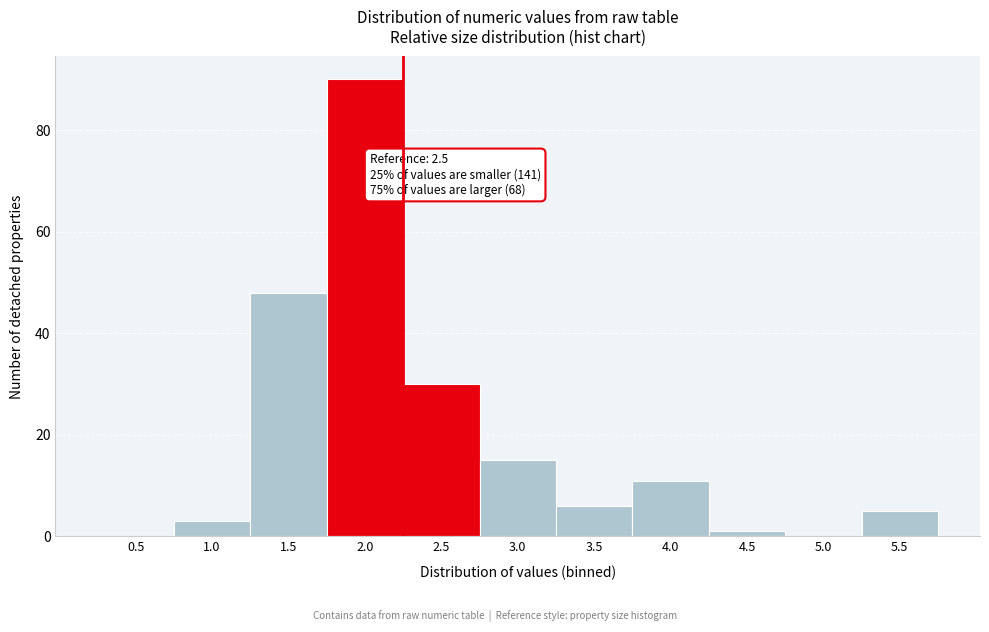

The chart shows a value of 9 at 5.5. True or false?

False